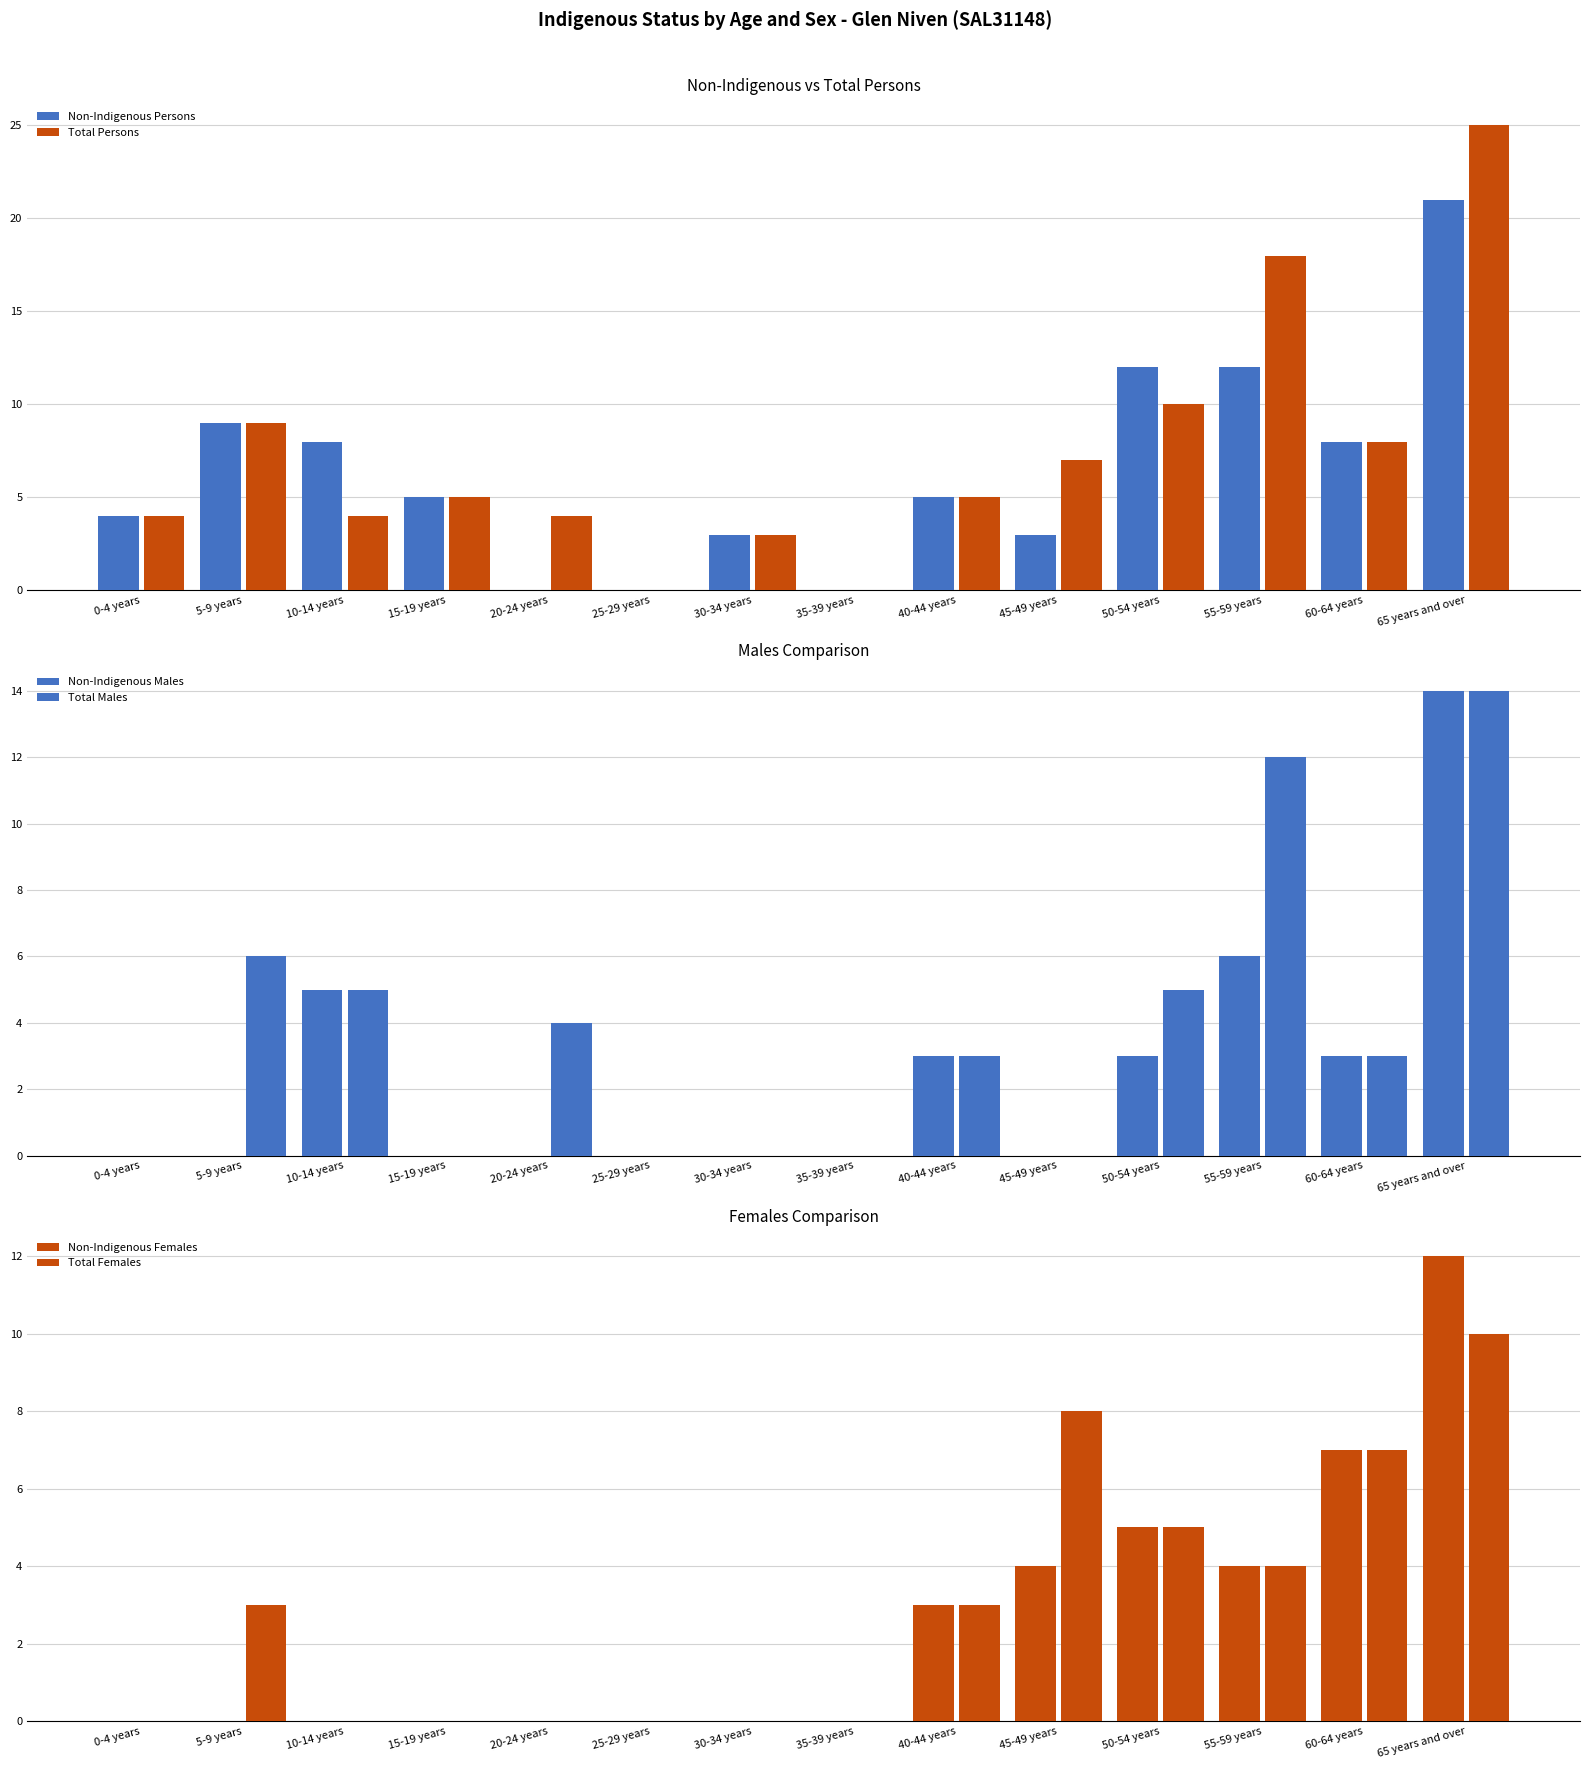

How many categories are shown in the chart?

14